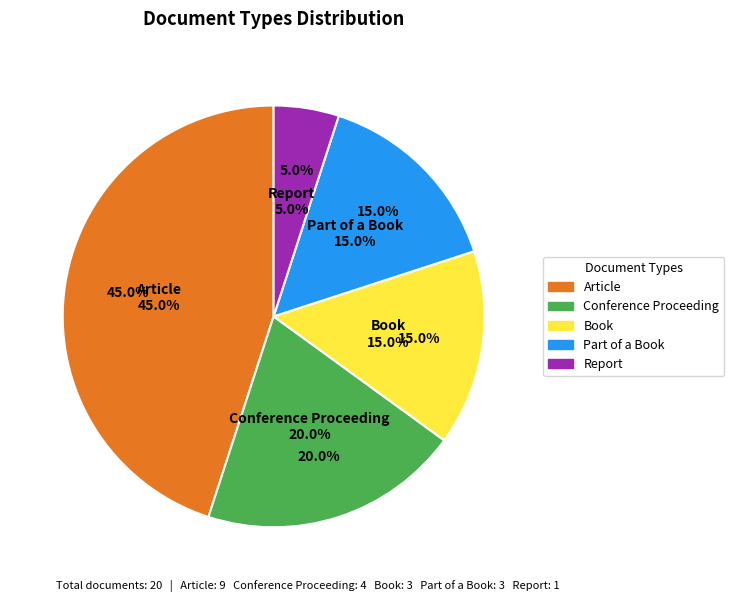

What percentage is the Article slice, to the nearest percent?

45%